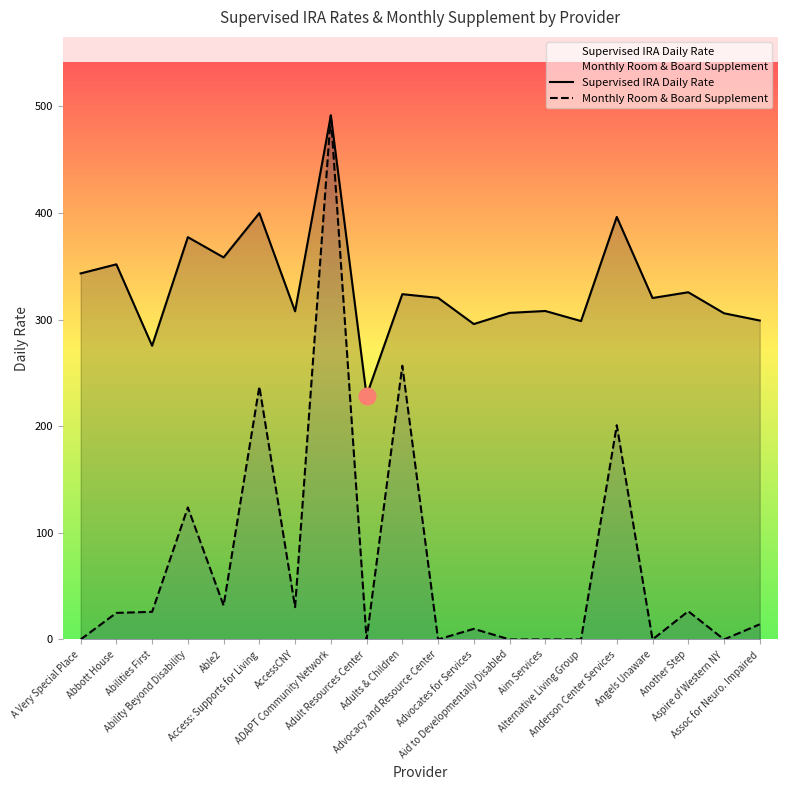

What is the approximate value of Supervised IRA Daily Rate at Alternative Living Group?

298.6